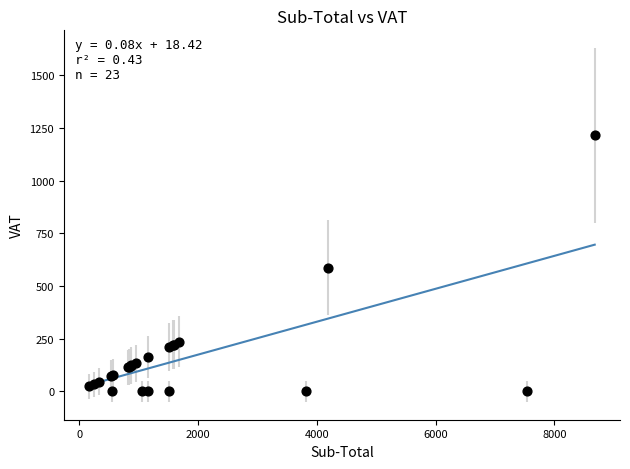

What Y value in the scatter plot is closest to 607?

586.6